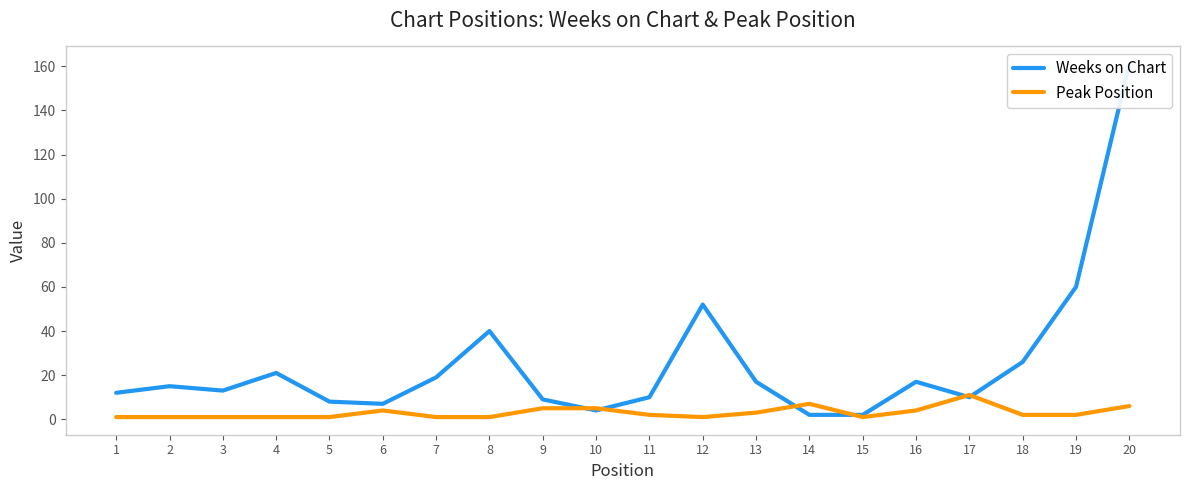

What is the sum of all Weeks on Chart values?

505